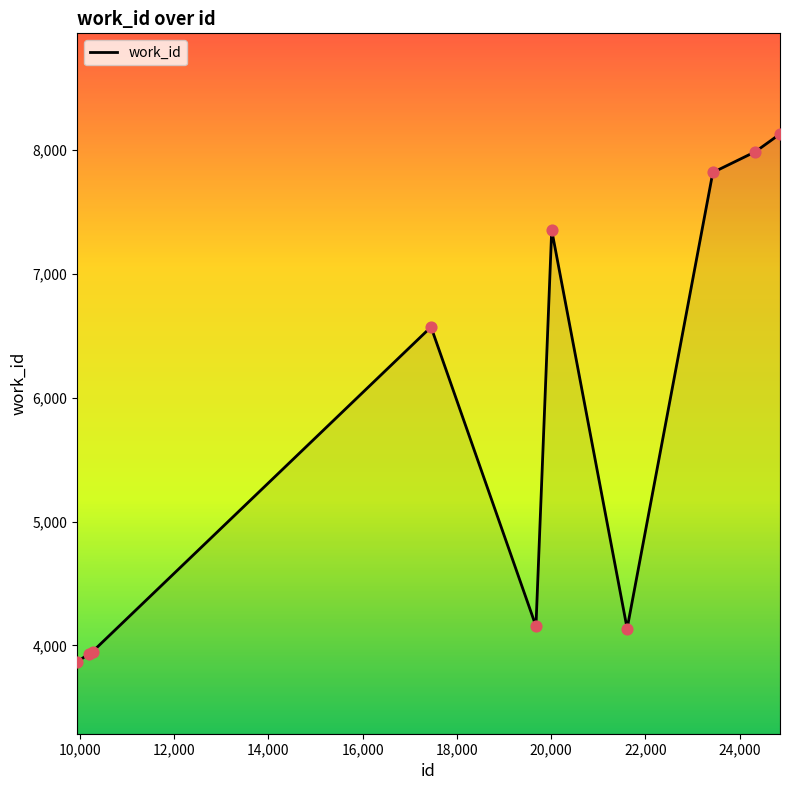

What is the greatest value displayed?

8131